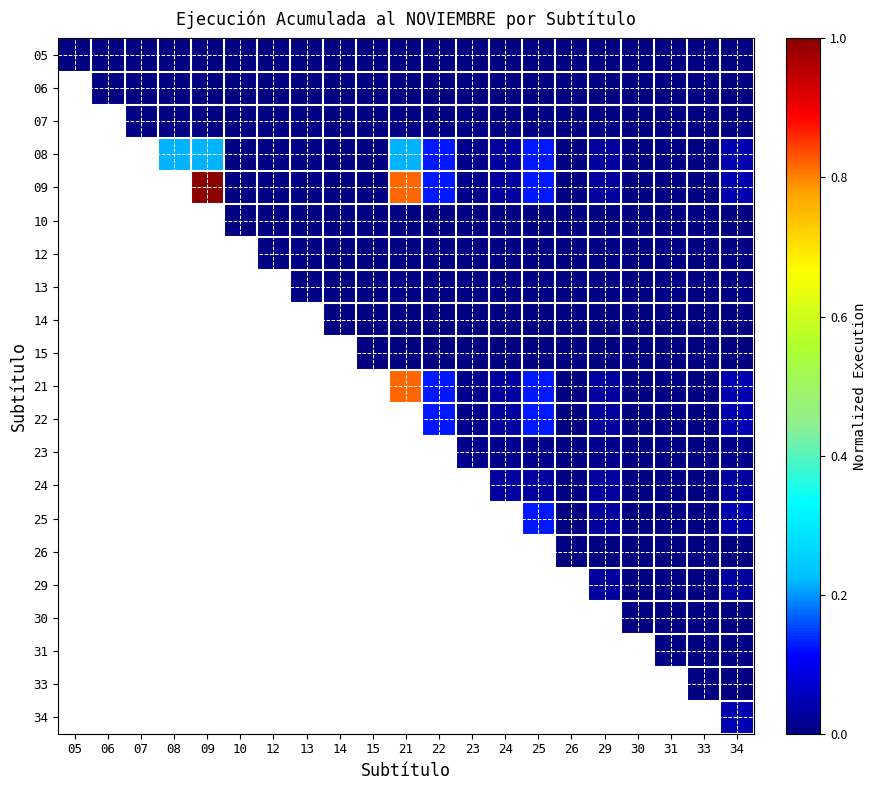

Which label corresponds to the largest value in the chart?

09